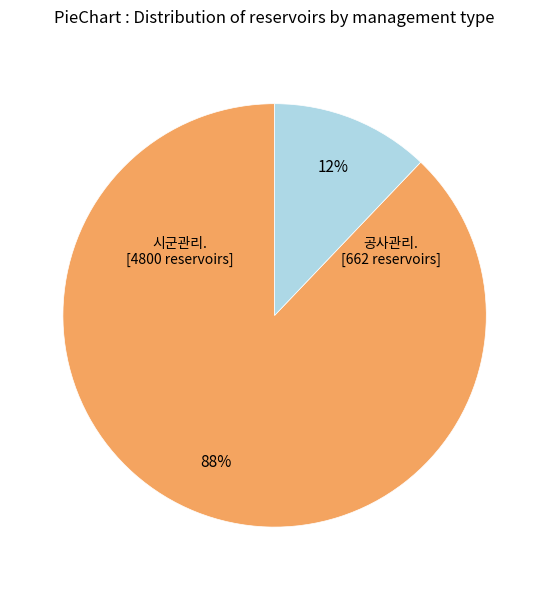

Is there a majority slice in this chart?

Yes